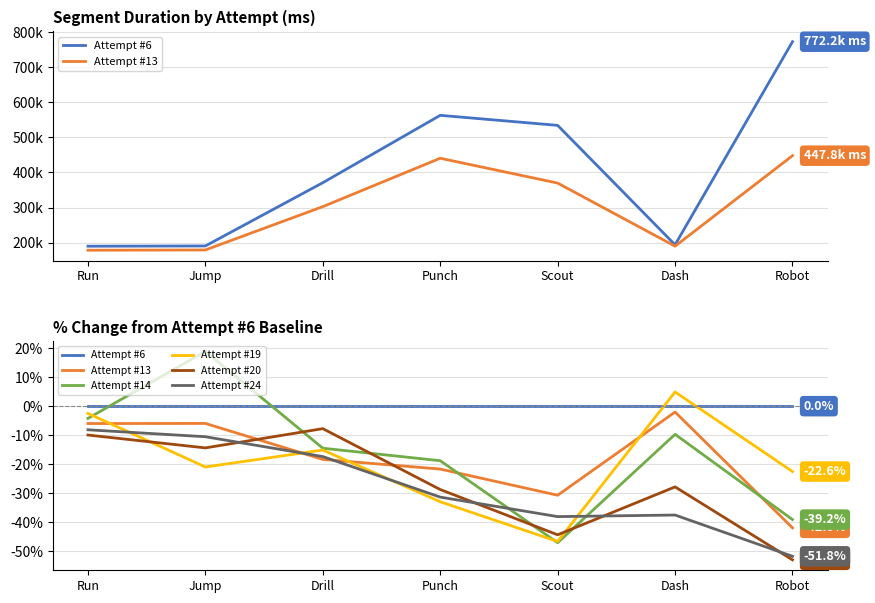

Does the chart have visible grid lines?

Yes